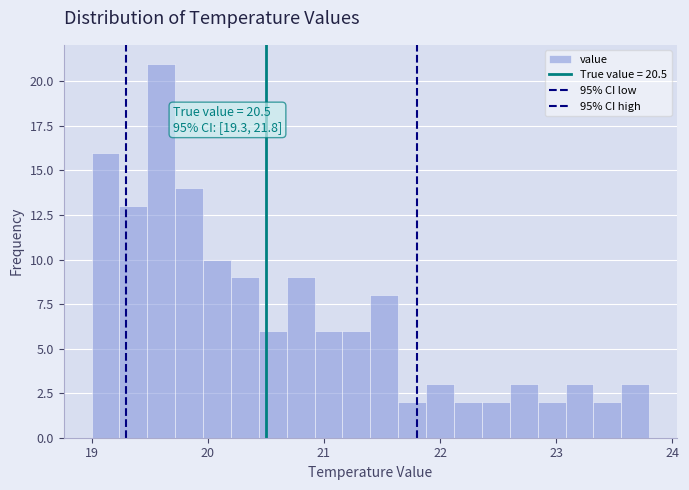

Around what value on the x-axis is the tallest bar? Give the approximate position of its centre, as read against the axis.

19.6